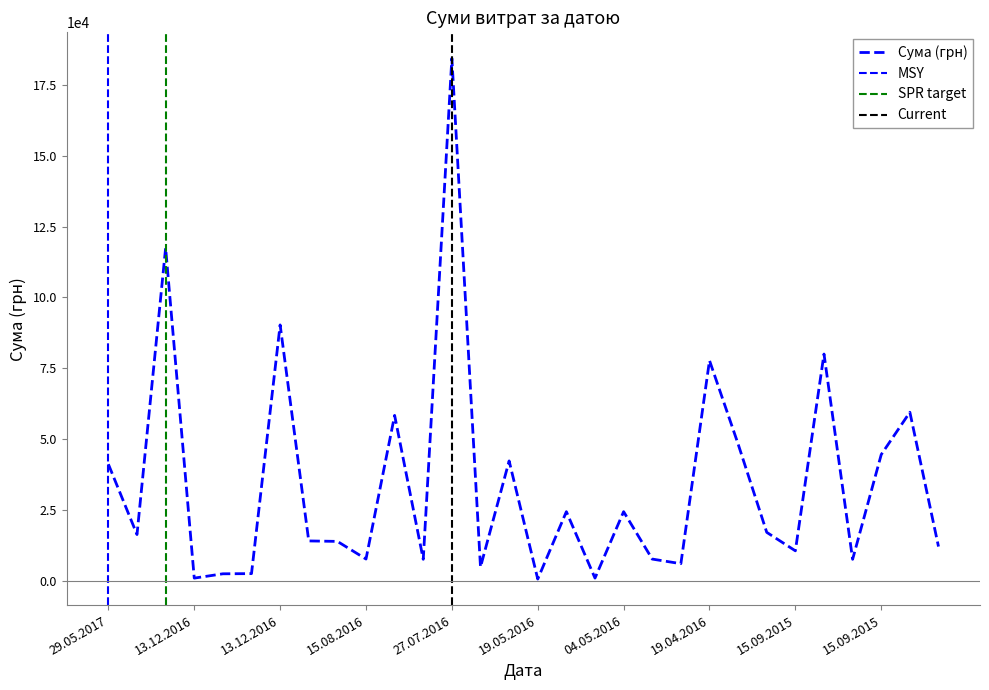

What is the sum of the values at 04.05.2016 and 29.05.2017?

41961.0